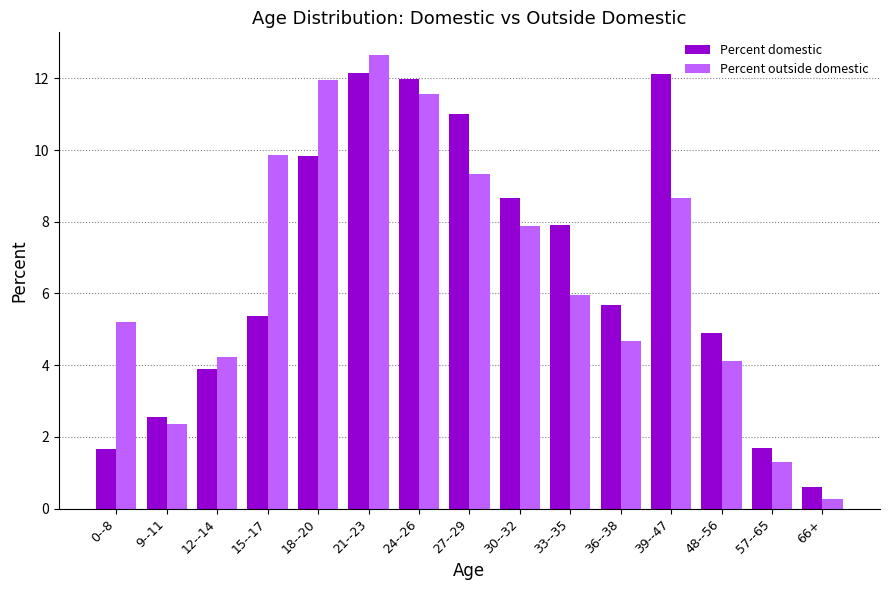

Rank the series at 18--20 from lowest to highest value.

Percent domestic, Percent outside domestic